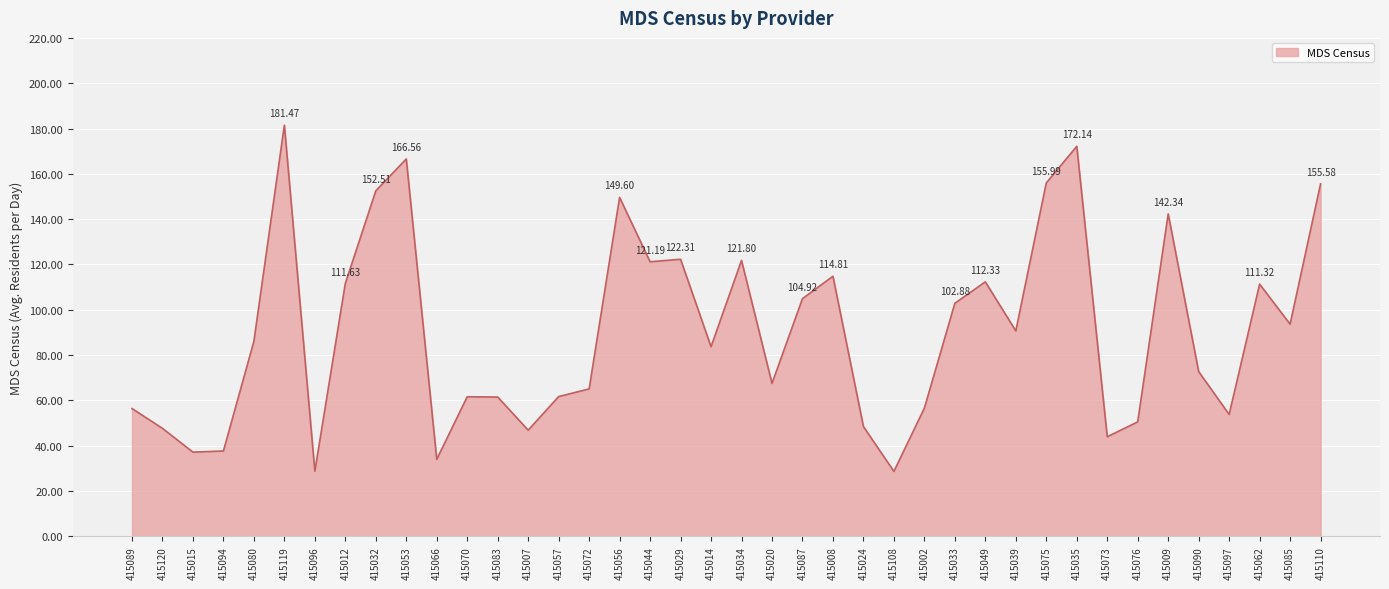

True or false: the data shows 199.7 at 415056.

False